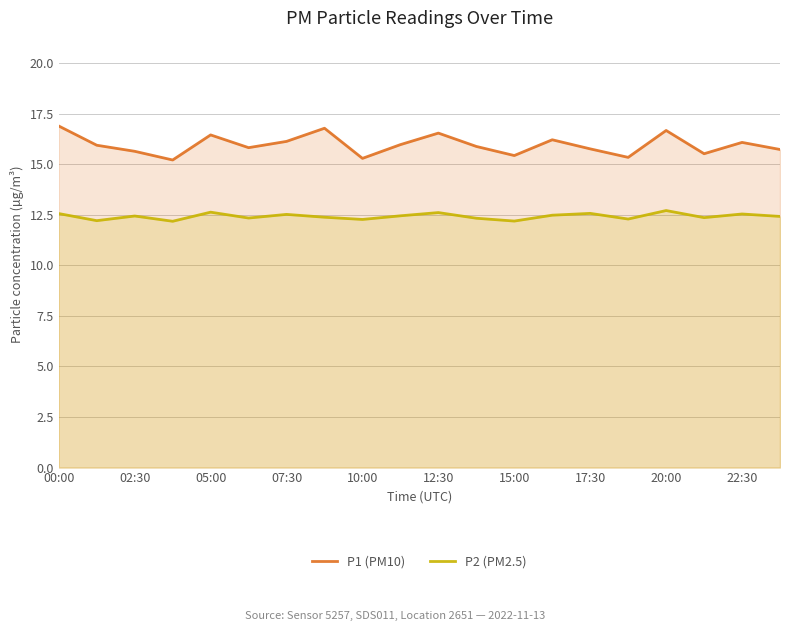

What is the minimum value for P2 (PM2.5)?

12.2